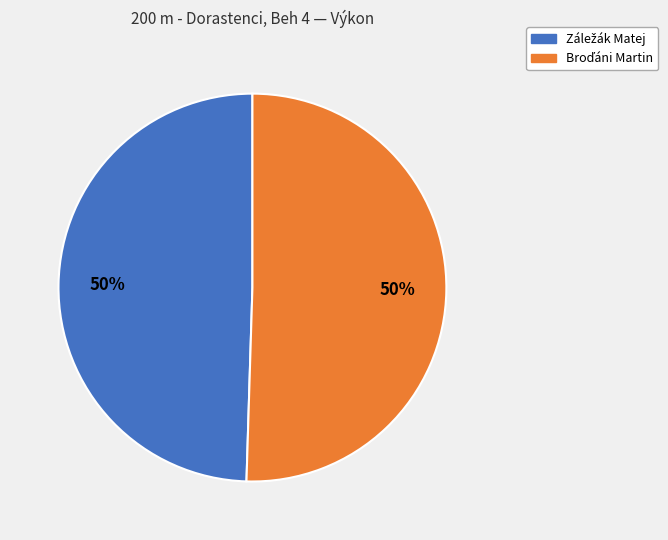

To the nearest percent, what is the average slice percentage?

50%